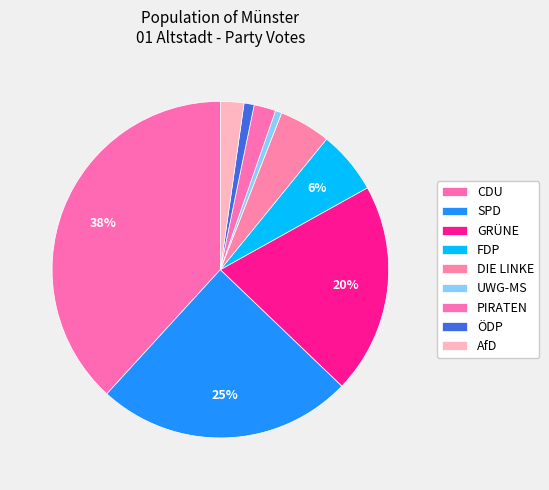

How many segments does this pie chart have?

9